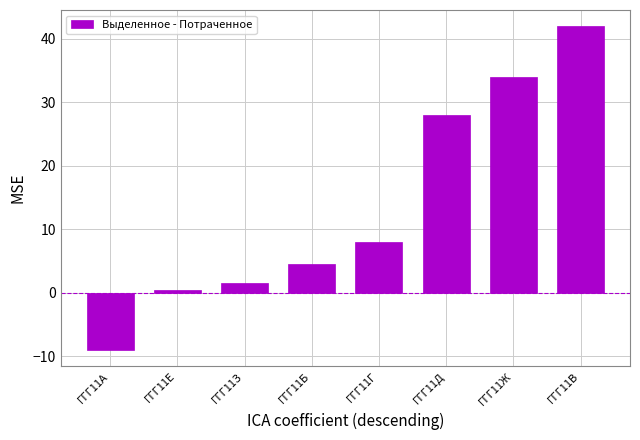

Reading left to right, transcribe all the data shown in this chart.

-9.0	0.5	1.5	4.5	8.0	28.0	34.0	42.0